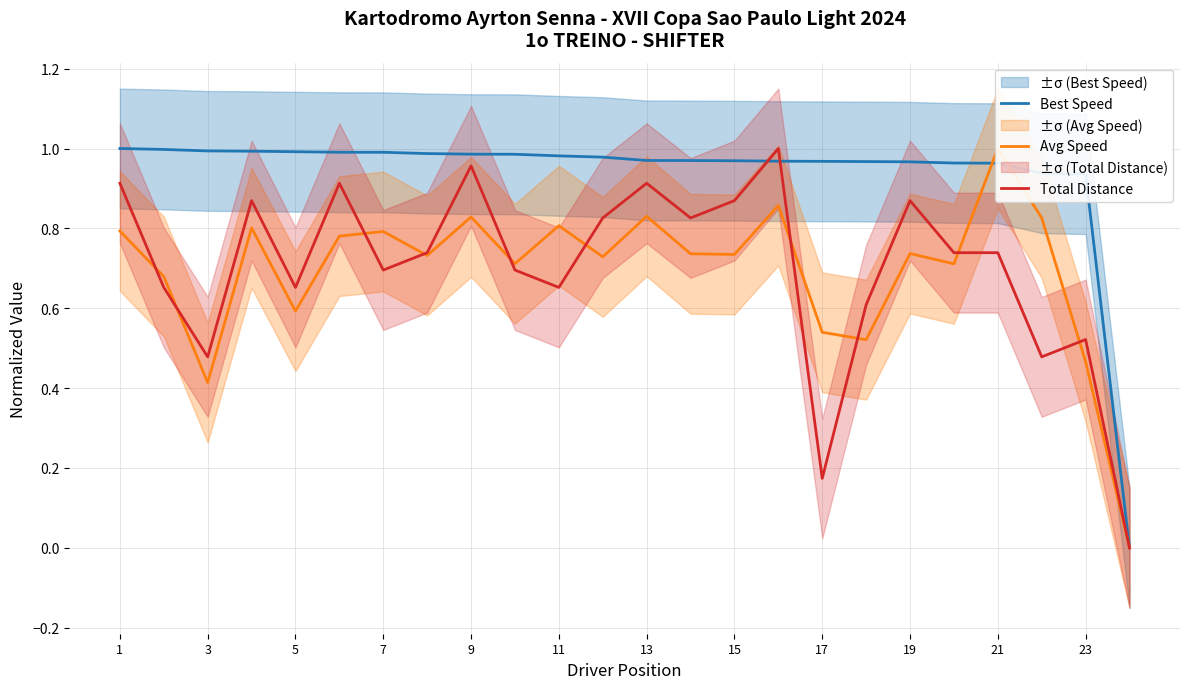

Is it true that Total Distance equals 0.3 at 13?

False